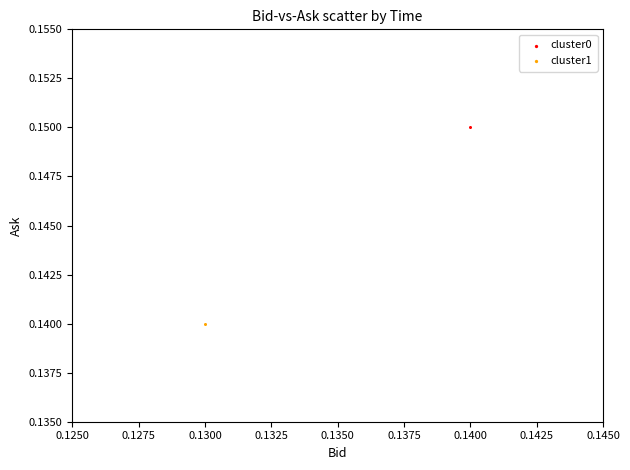

Which series contains the highest Y value?

cluster0